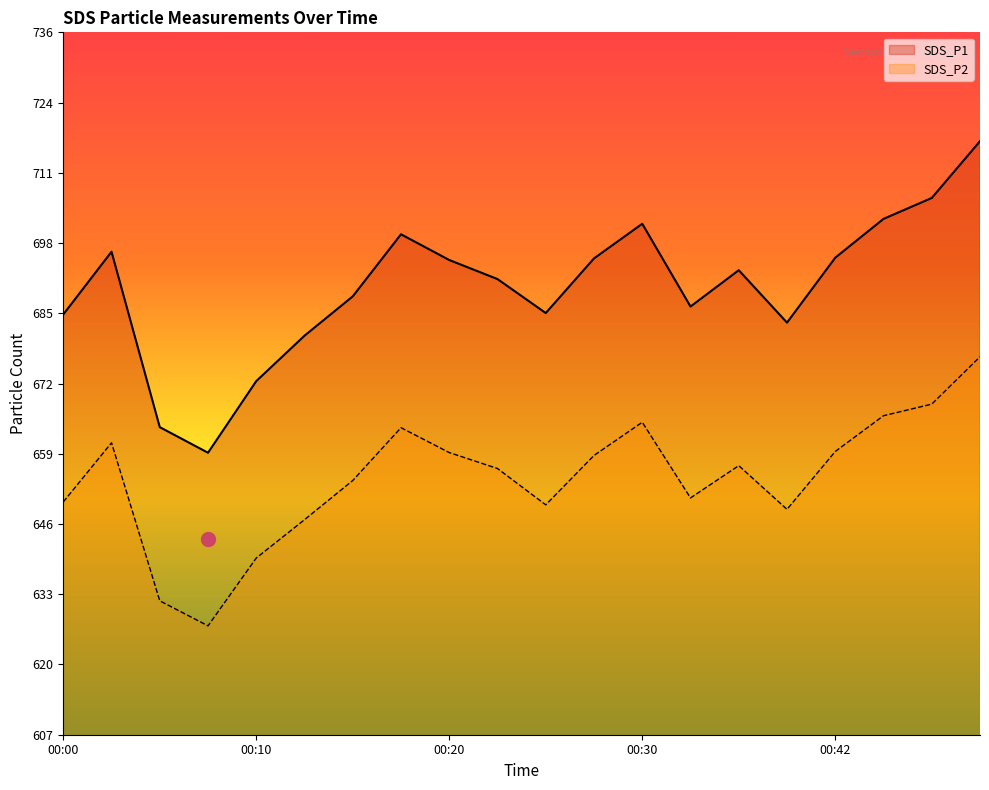

True or false: SDS_P2 has a value of 627.5 at 00:08.

True